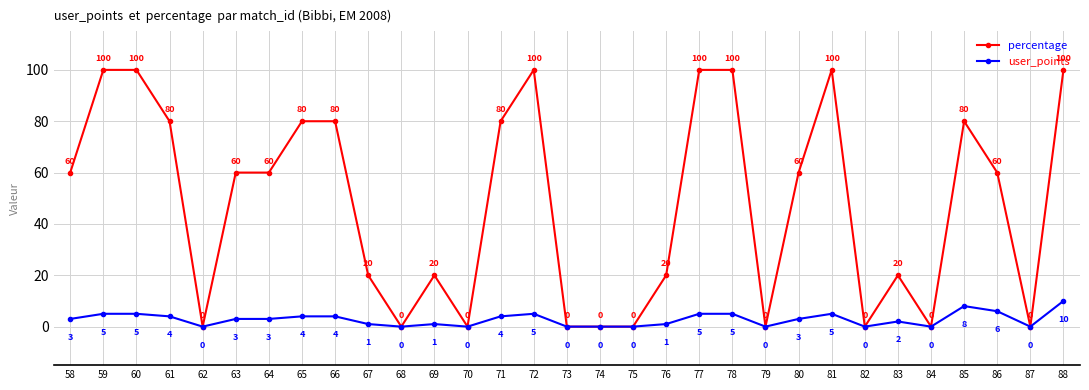

Rank the series by their average value, from highest to lowest.

percentage, user_points